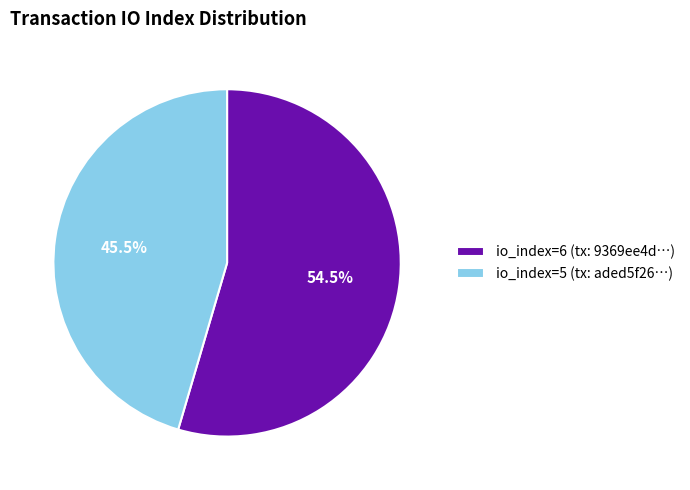

Which category has the biggest portion of the pie?

io_index=6 (tx: 9369ee4d…)